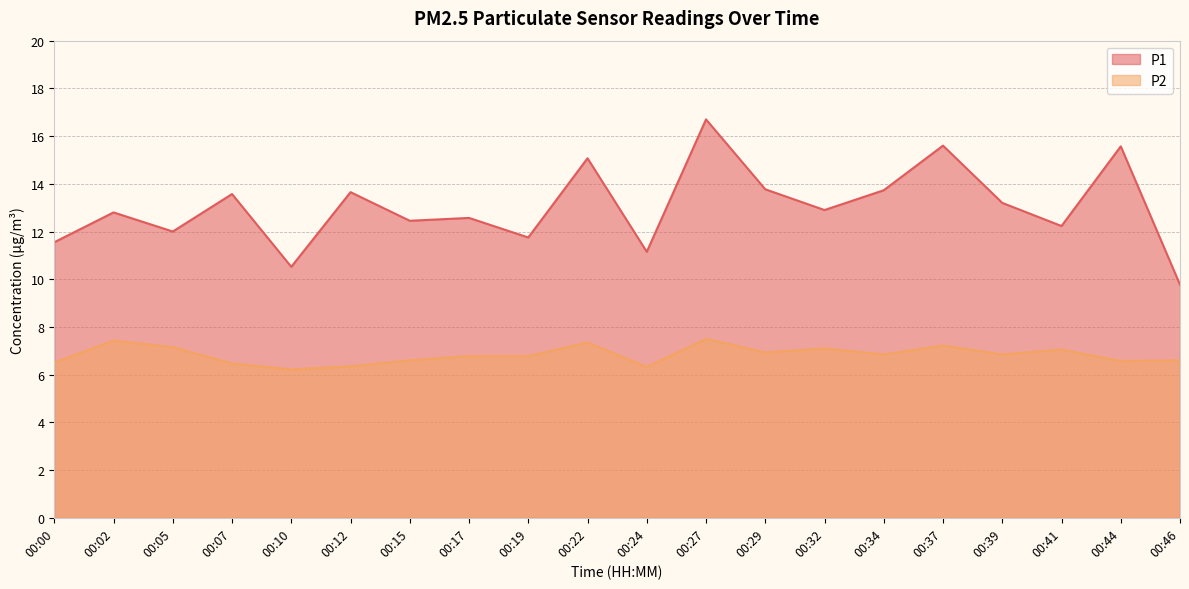

True or false: P2 and P1 intersect in this chart.

False